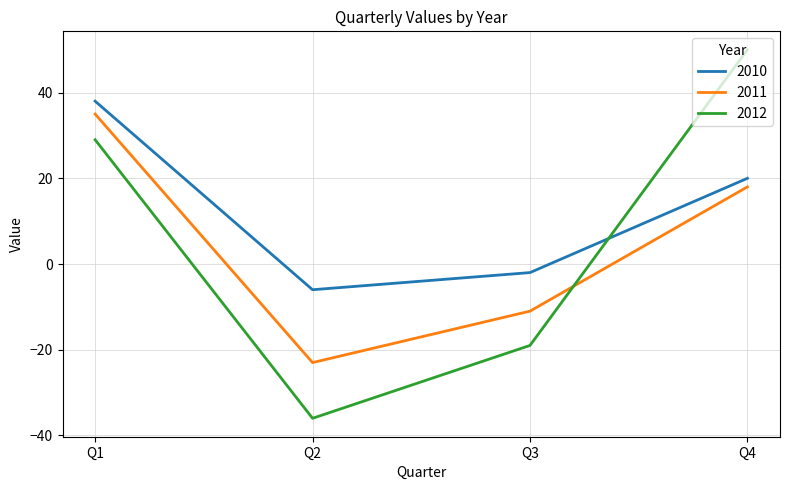

Rank the series by their average value, from lowest to highest.

2011, 2012, 2010